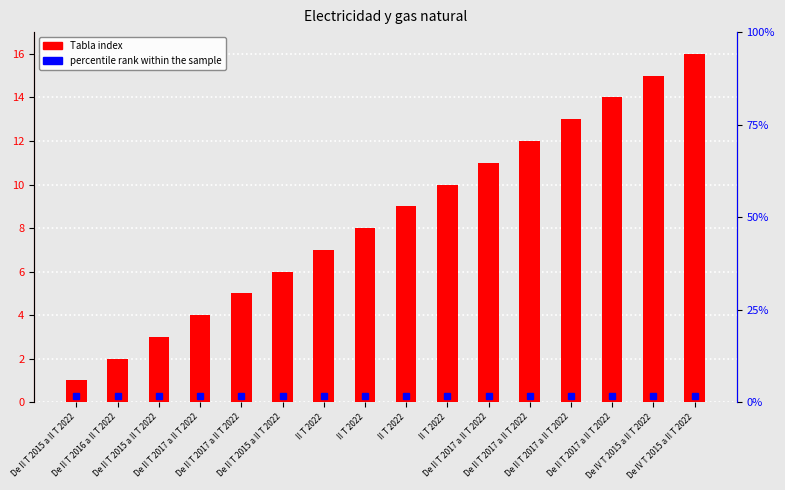

How many values exceed 9?

7